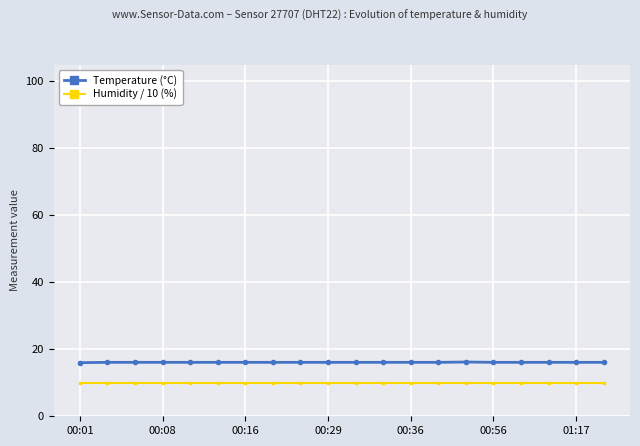

What is the maximum value for Humidity / 10 (%)?

10.0